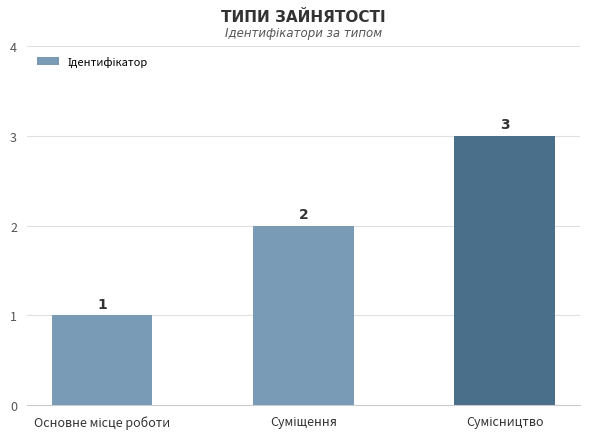

Are the bars horizontal?

No